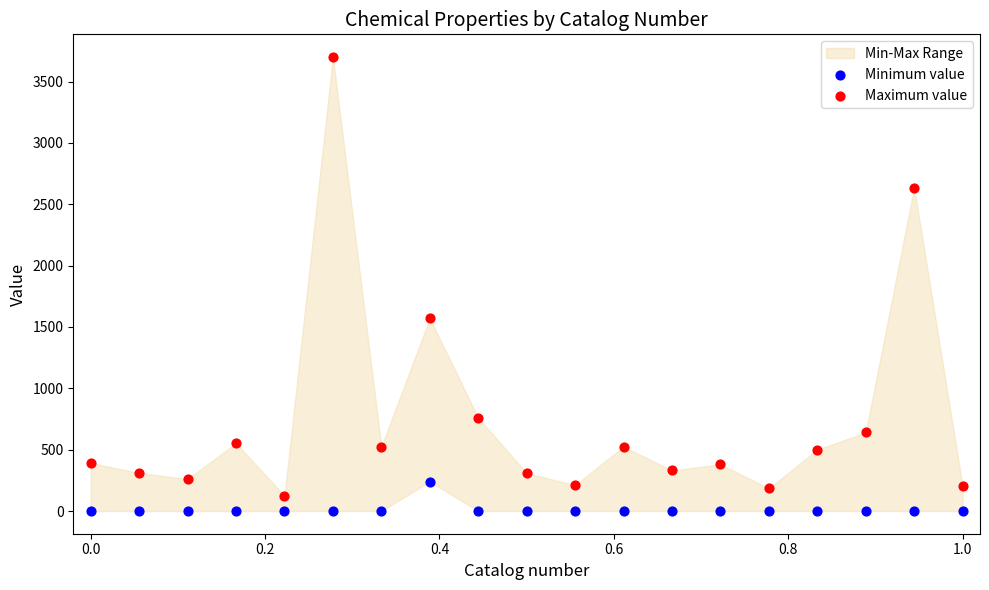

Across all series, what Y value is closest to 1850?

1570.0